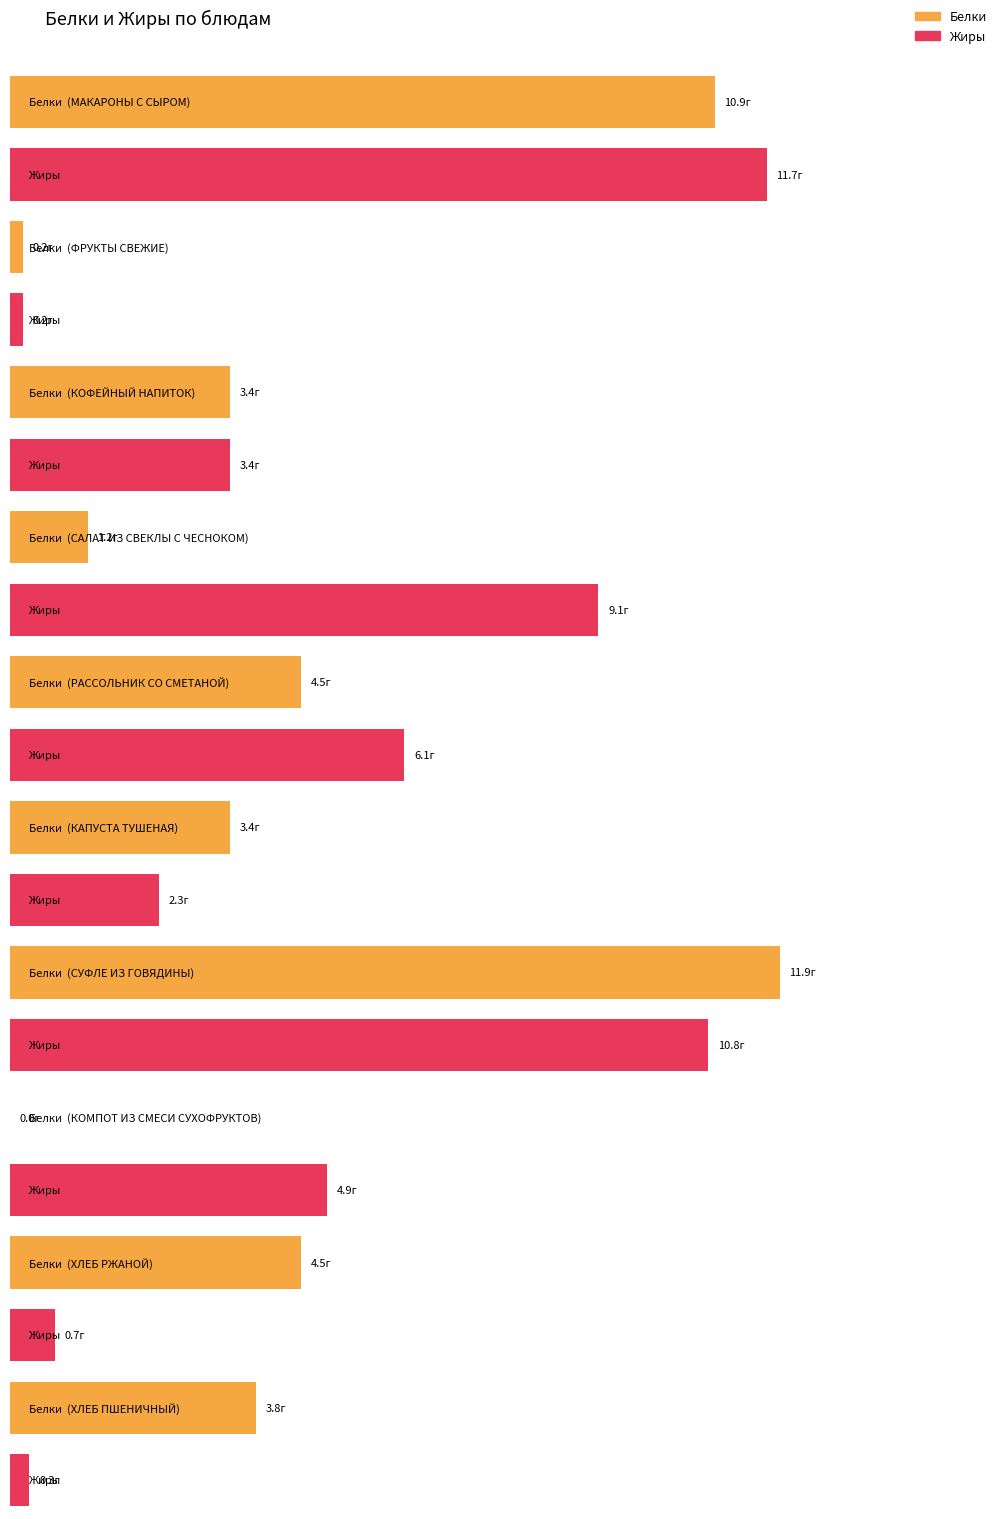

What is the label of the 1st bar from the right?

ХЛЕБ ПШЕНИЧНЫЙ